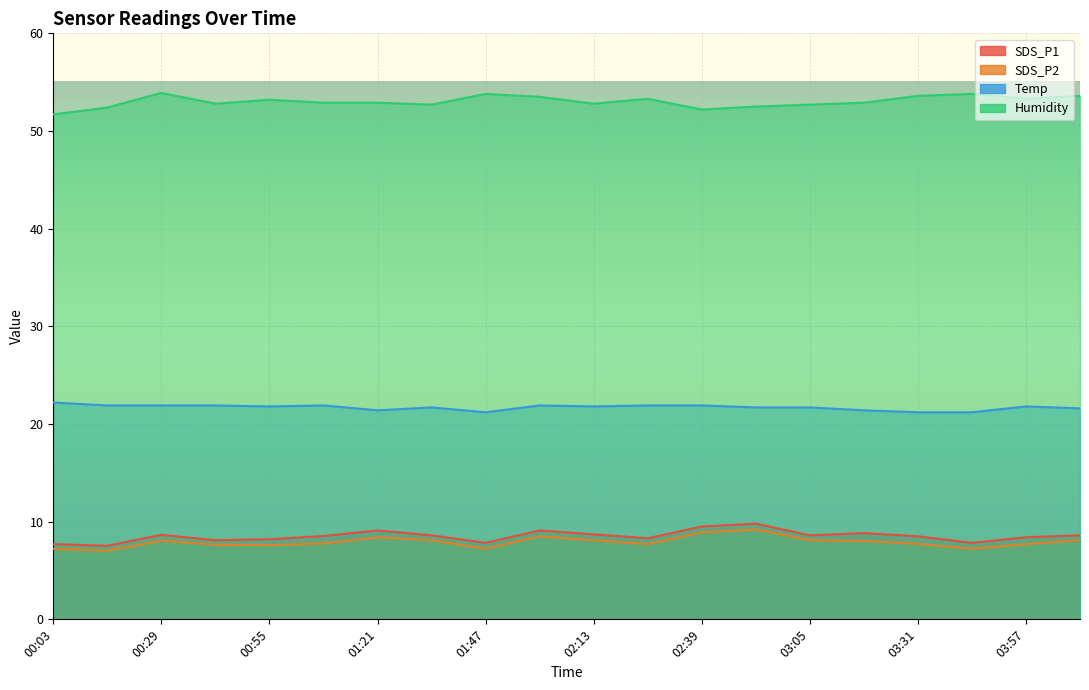

Reading left to right, list all the values displayed in this chart.

SDS_P1: 7.7	7.5	8.7	8.1	8.2	8.5	9.1	8.6	7.8	9.1	8.7	8.3	9.5	9.8	8.6	8.8	8.5	7.8	8.4	8.6
SDS_P2: 7.2	7.0	8.1	7.6	7.6	7.8	8.4	8.1	7.2	8.5	8.1	7.7	8.9	9.2	8.1	8.0	7.7	7.2	7.7	8.1
Temp: 22.2	21.9	21.9	21.9	21.8	21.9	21.4	21.7	21.2	21.9	21.8	21.9	21.9	21.7	21.7	21.4	21.2	21.2	21.8	21.6
Humidity: 51.7	52.4	53.9	52.8	53.2	52.9	52.9	52.7	53.8	53.5	52.8	53.3	52.2	52.5	52.7	52.9	53.6	53.8	53.3	53.6